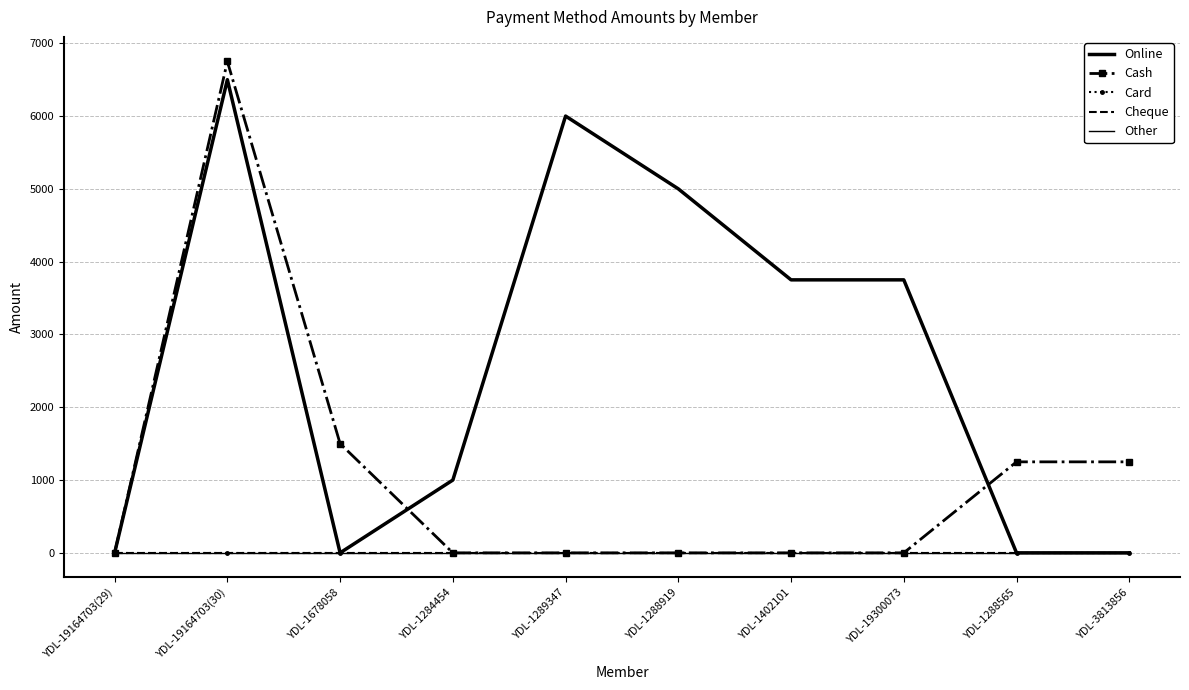

What position from the right is YDL-1284454?

7